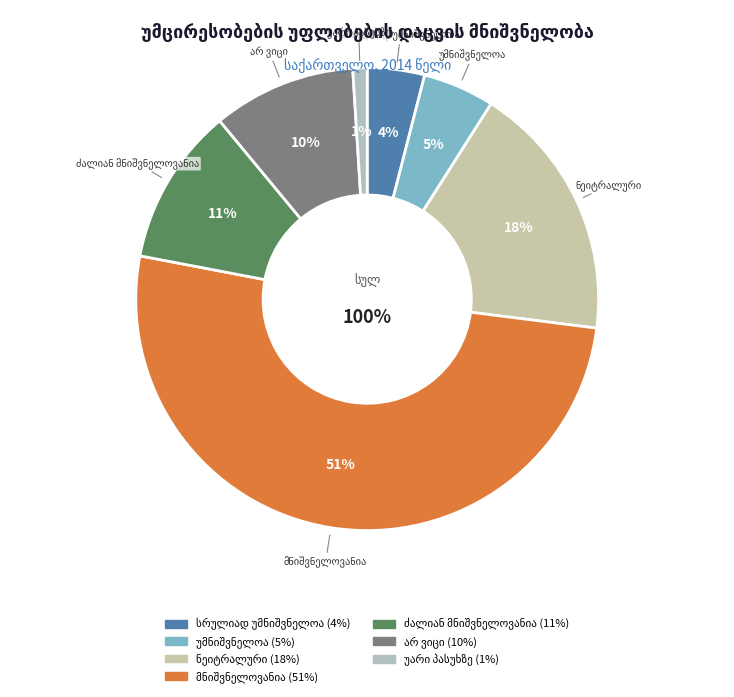

Which has a higher value, სრულიად უმნიშვნელოა or არ ვიცი?

არ ვიცი